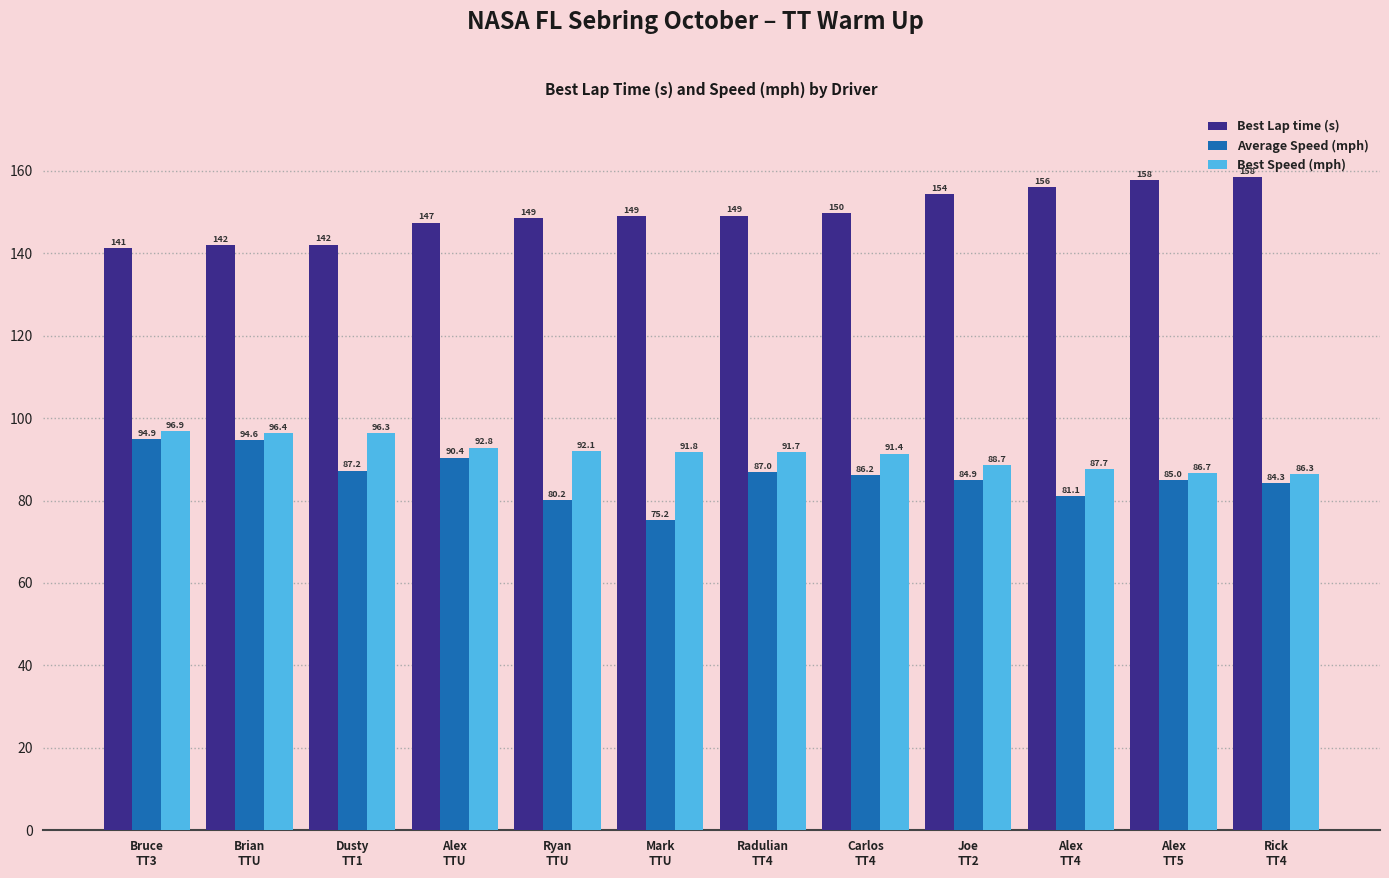

Between Bruce
TT3 and Mark
TTU, which series saw the biggest shift?

Average Speed (mph)